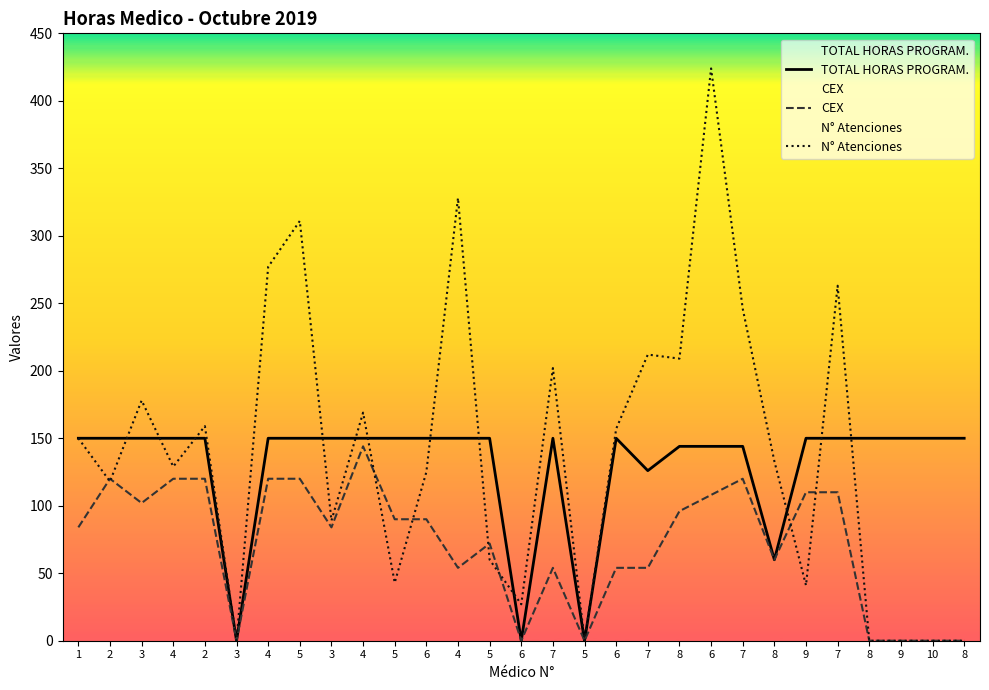

Rank the series by their maximum value, from highest to lowest.

N° Atenciones, TOTAL HORAS PROGRAM., CEX